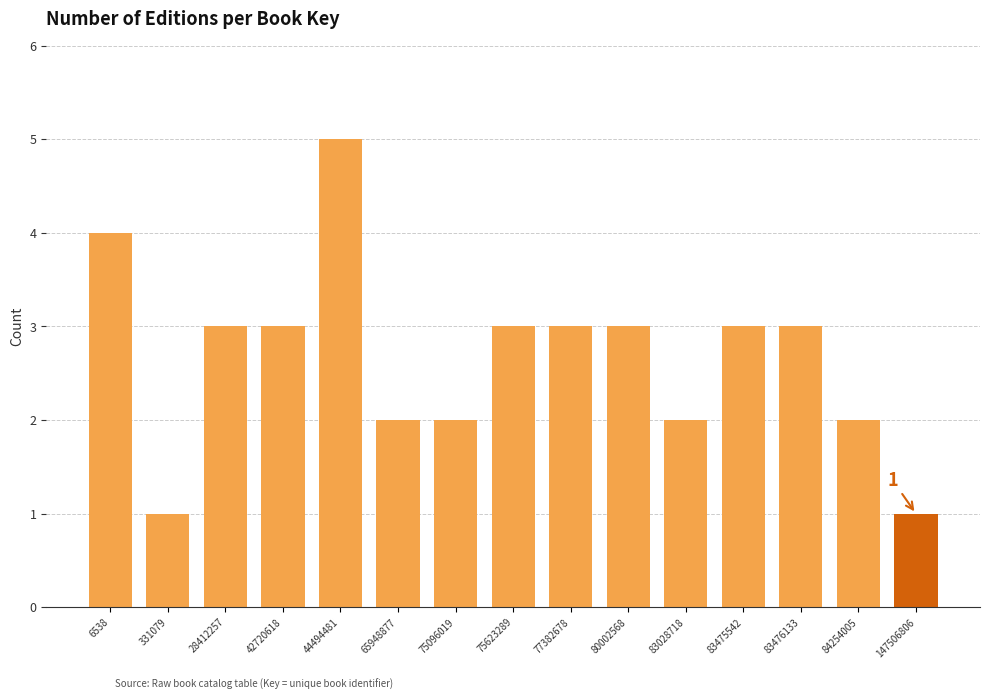

Reading right to left, what are all the values shown in this chart?

147506806=1	84254005=2	83476133=3	83475542=3	83028718=2	80002568=3	77382678=3	75623289=3	75096019=2	65948877=2	44494481=5	42720618=3	28412257=3	331079=1	6538=4